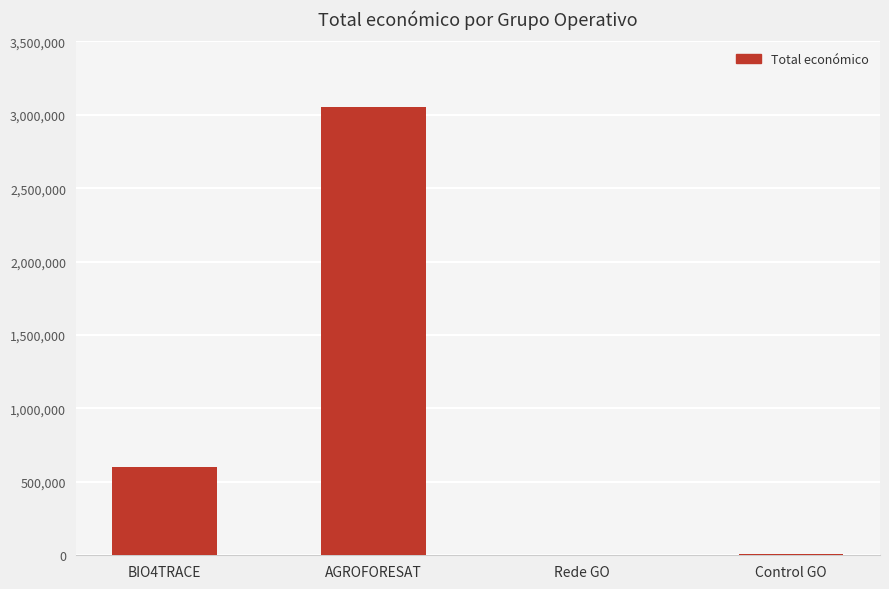

How many categories are shown in the chart?

4